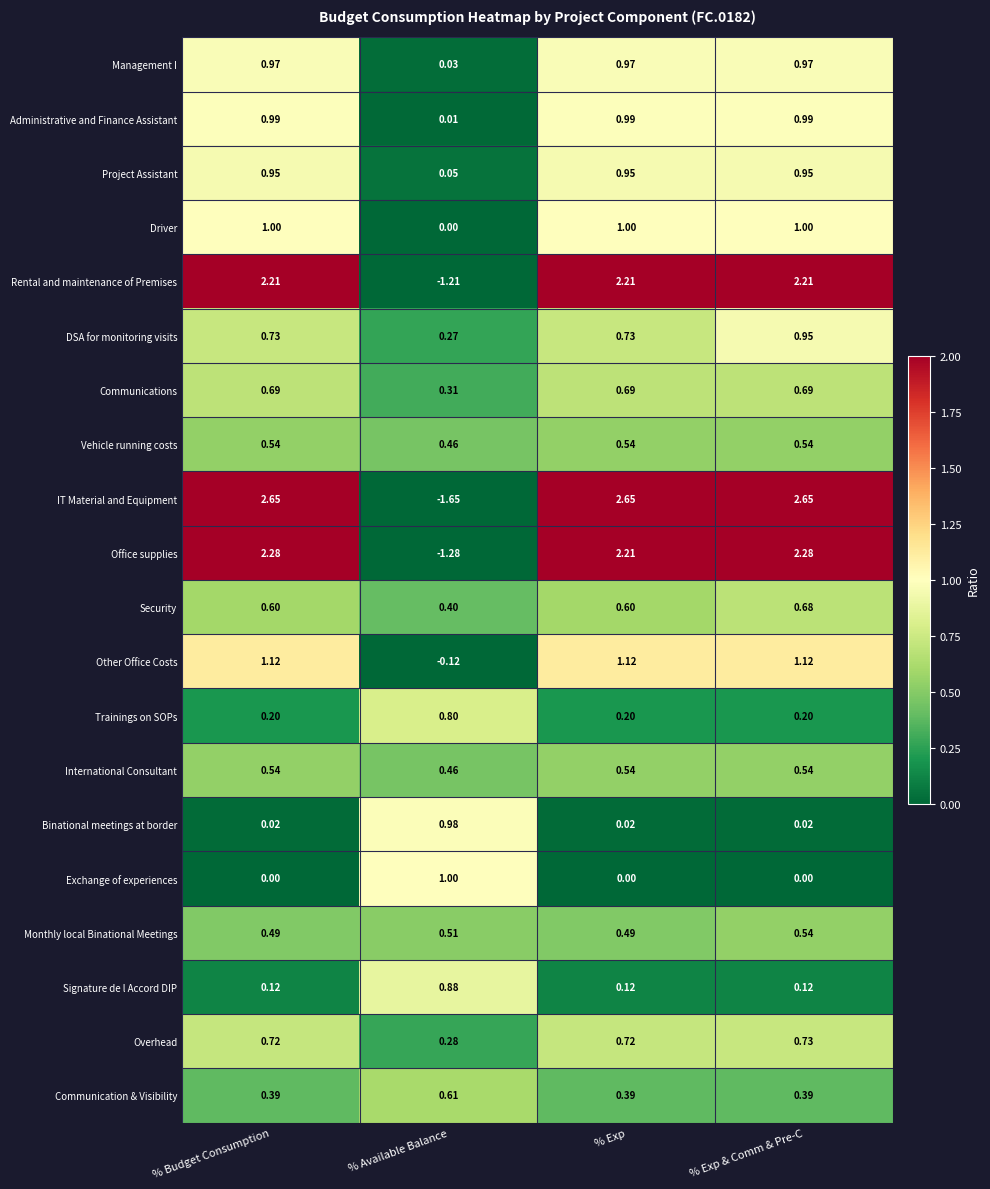

Where is Other Office Costs nearest to the value 0?

% Available Balance